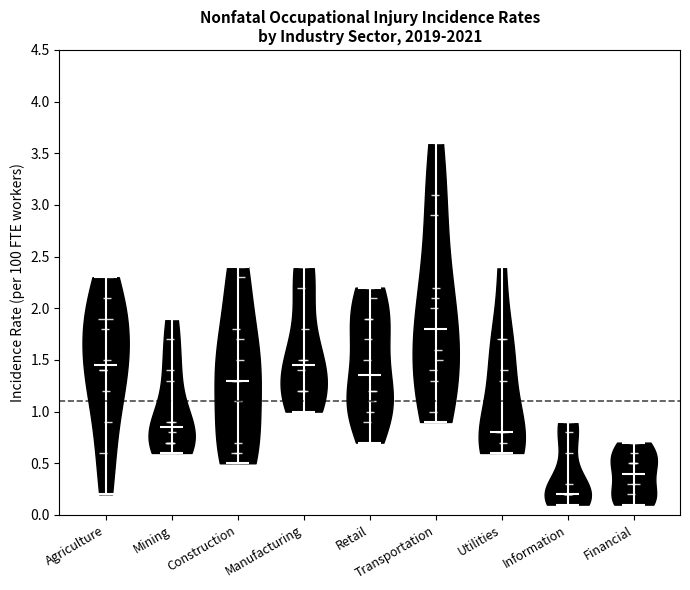

Reading left to right, read every violin against the y-axis: where its median line is, and the lowest and highest points it reaches. The values are not printed on the chart, so give them approximately, as read against the axis.

Agriculture: median line 1.45, lowest point 0.20, highest point 2.30
Mining: median line 0.85, lowest point 0.60, highest point 1.90
Construction: median line 1.30, lowest point 0.50, highest point 2.40
Manufacturing: median line 1.45, lowest point 1.00, highest point 2.40
Retail: median line 1.35, lowest point 0.70, highest point 2.20
Transportation: median line 1.80, lowest point 0.90, highest point 3.60
Utilities: median line 0.80, lowest point 0.60, highest point 2.40
Information: median line 0.20, lowest point 0.10, highest point 0.90
Financial: median line 0.40, lowest point 0.10, highest point 0.70